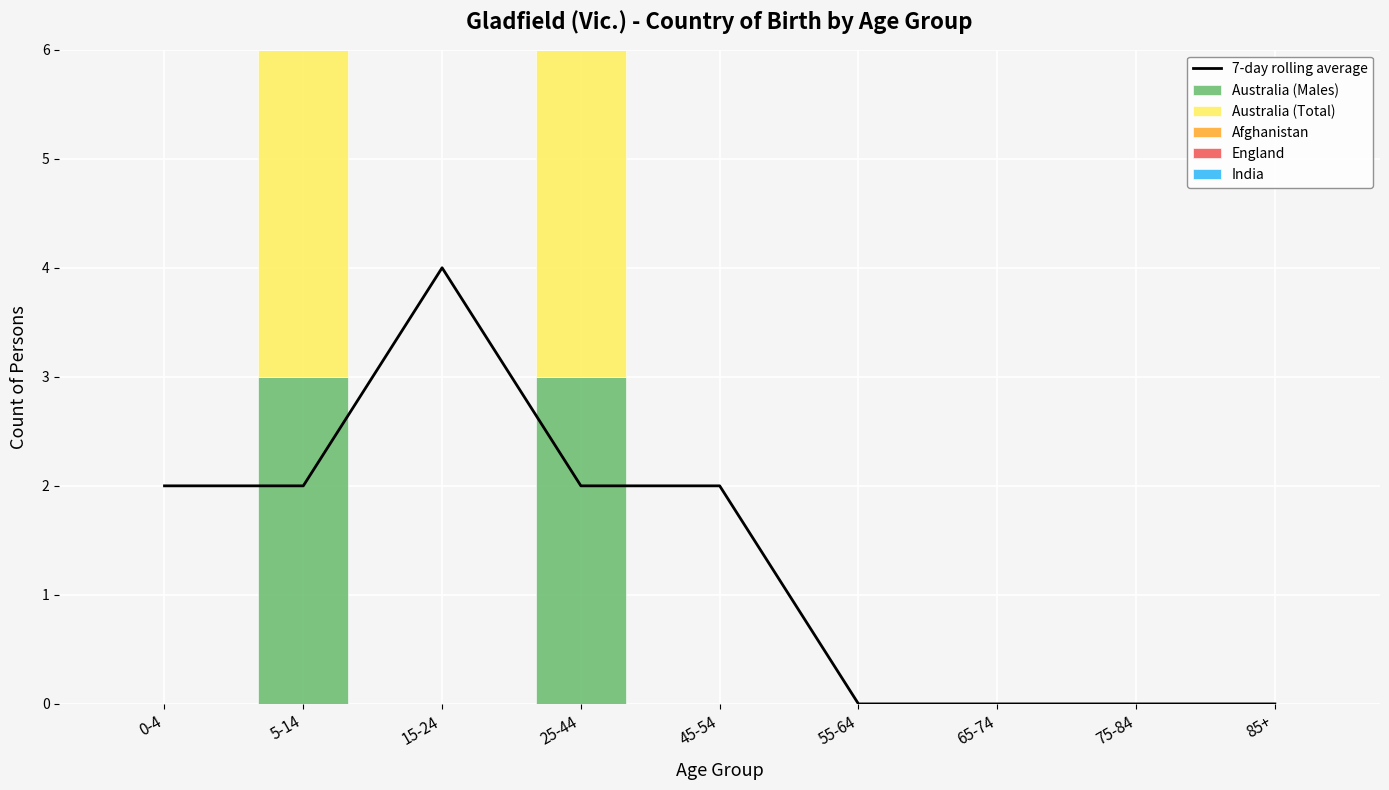

The Australia (Males) series shows 1 at 15-24. True or false?

False